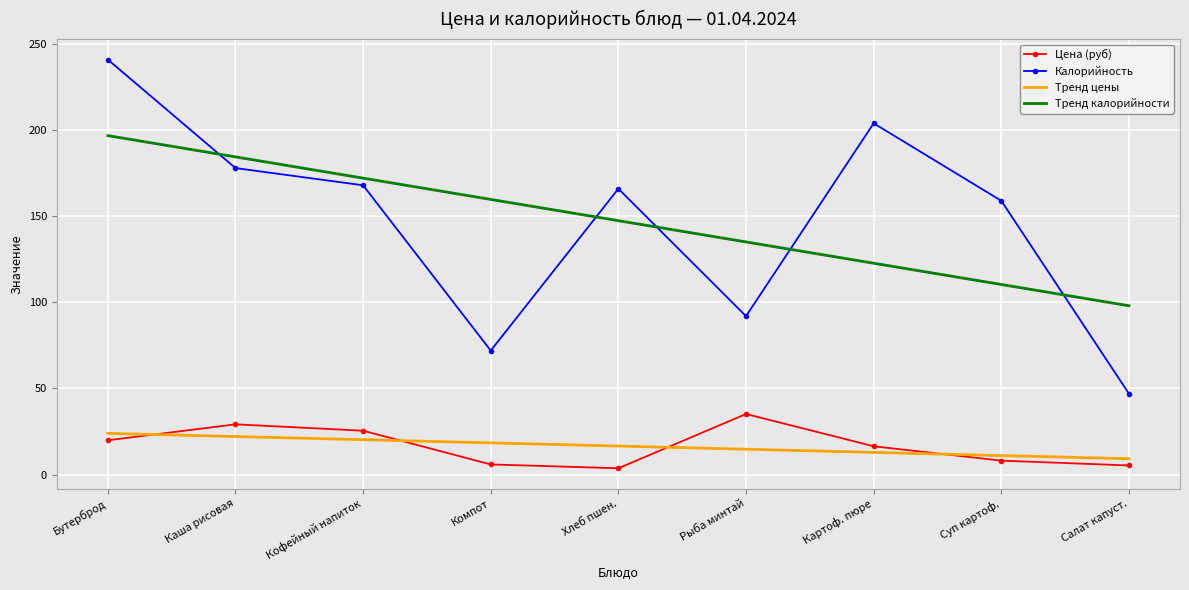

What position from the right is Суп картоф.?

2